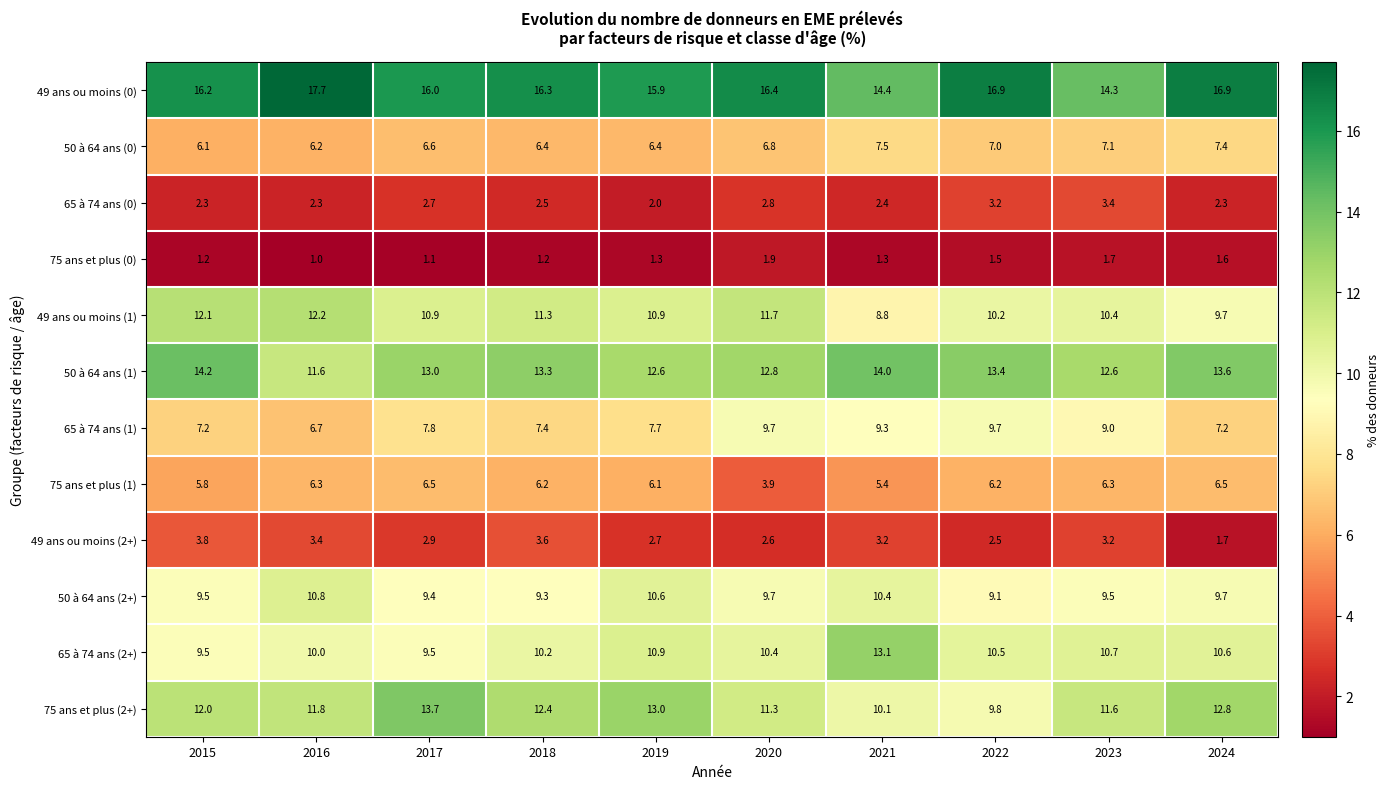

Rank the series at 2023 from highest to lowest value.

49 ans ou moins (0), 50 à 64 ans (1), 75 ans et plus (2+), 65 à 74 ans (2+), 49 ans ou moins (1), 50 à 64 ans (2+), 65 à 74 ans (1), 50 à 64 ans (0), 75 ans et plus (1), 65 à 74 ans (0), 49 ans ou moins (2+), 75 ans et plus (0)